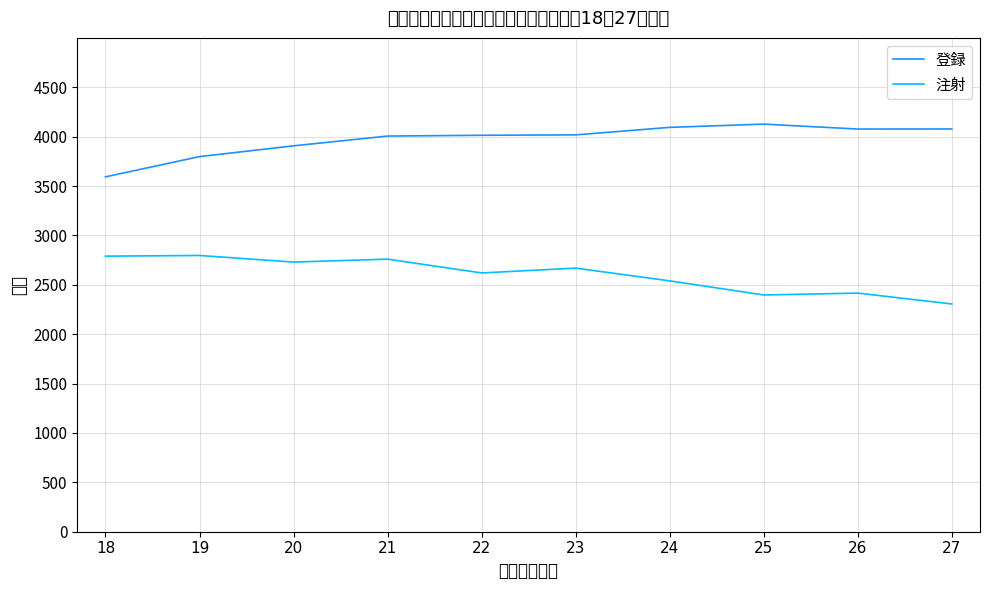

At 18, list the series in order from smallest to largest.

注射, 登録